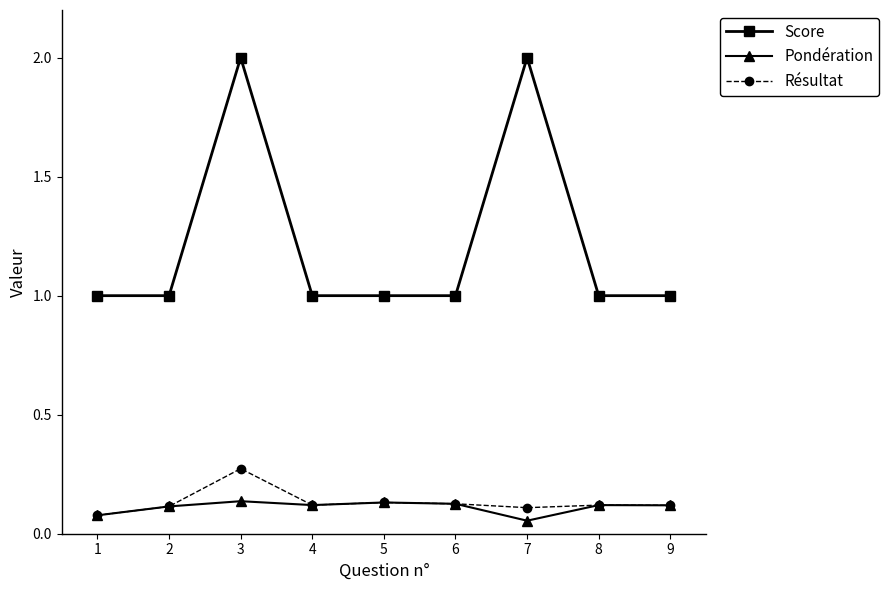

How many categories are shown in the chart?

9